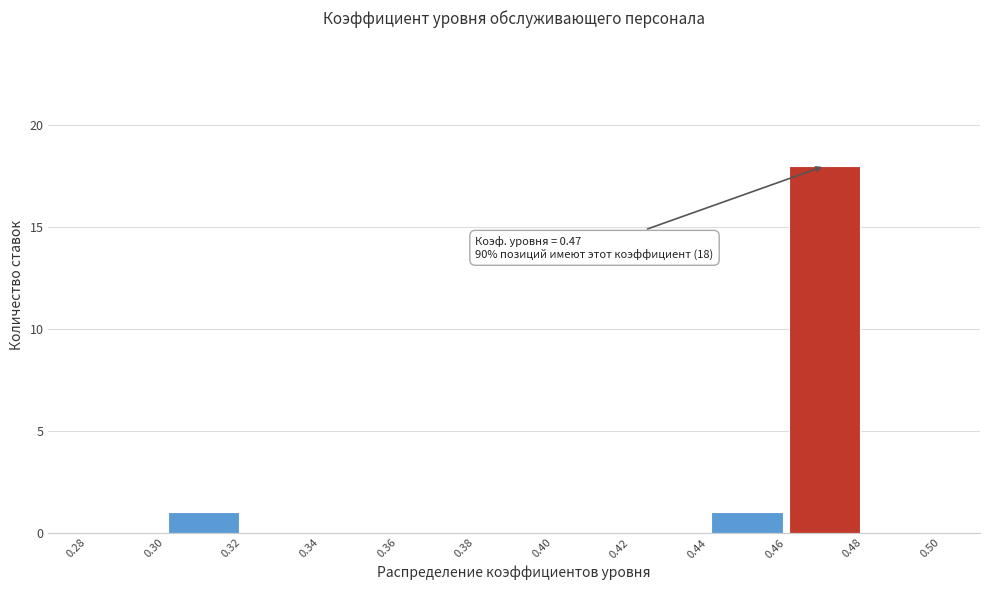

Which range on the x-axis has the tallest bar?

0.46 to 0.48